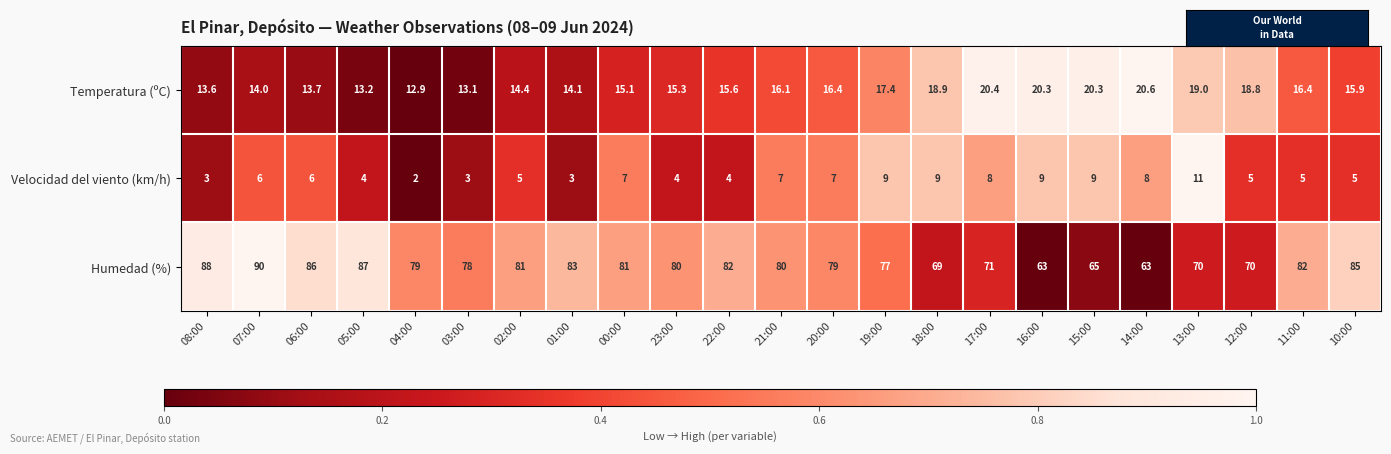

Count the number of categories in the chart.

23